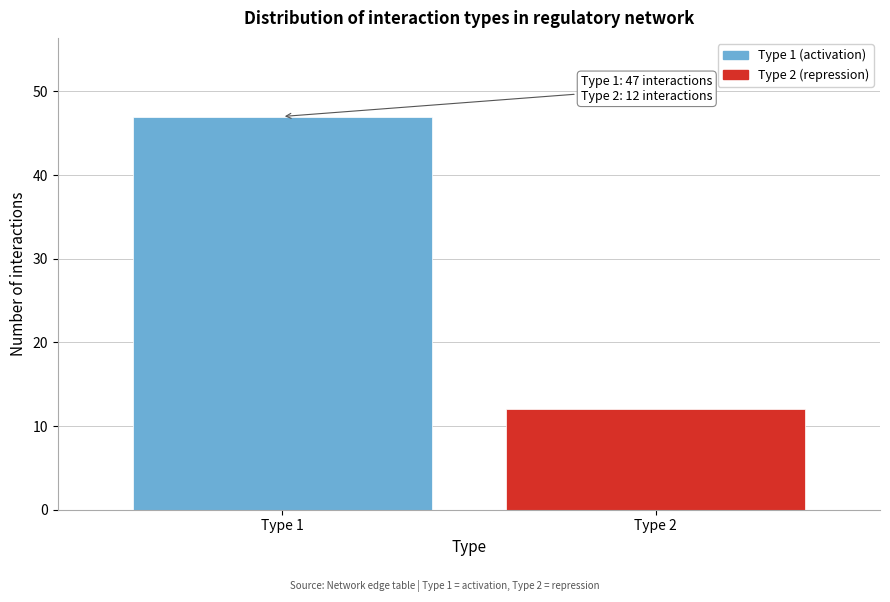

Reading left to right, list all the values displayed in this chart.

Type 1=47	Type 2=12